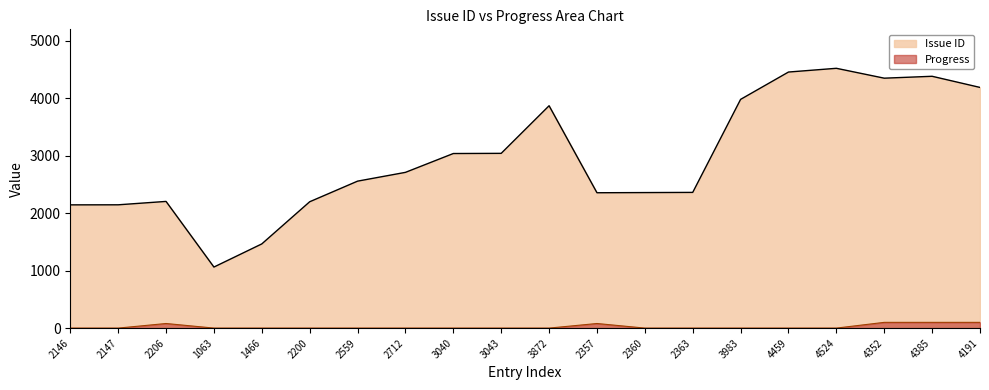

Does the chart have visible grid lines?

No